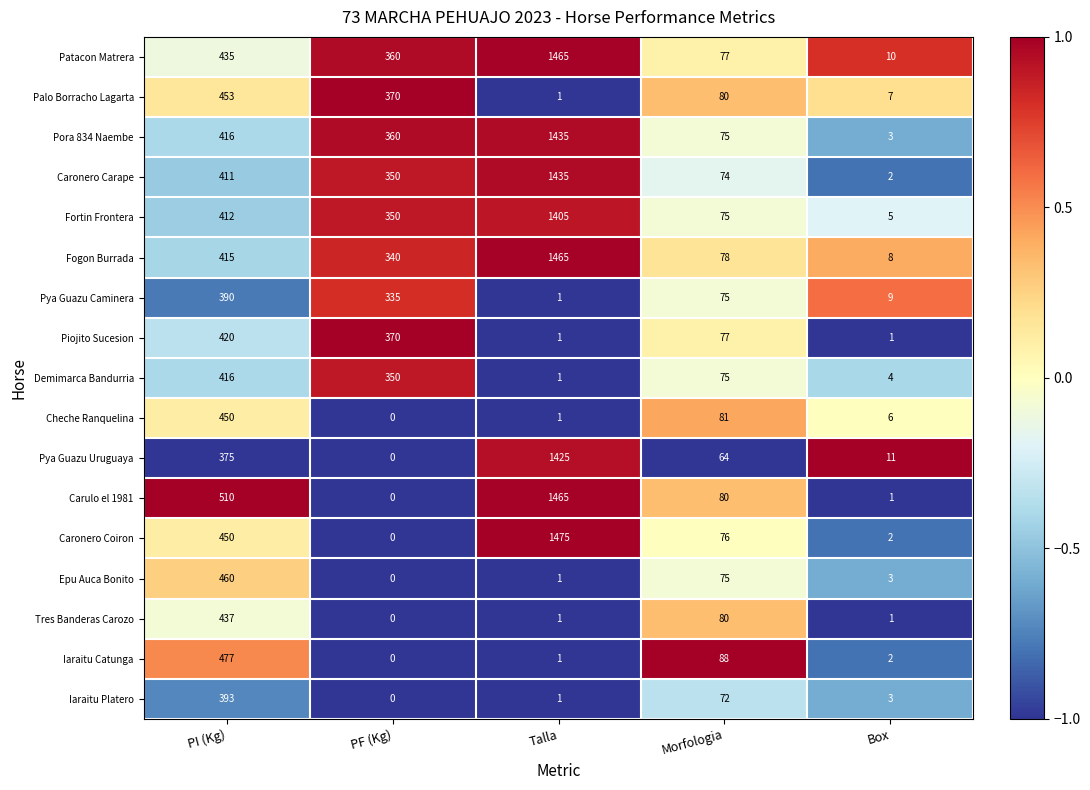

How many positive values does the Tres Banderas Carozo series have?

4